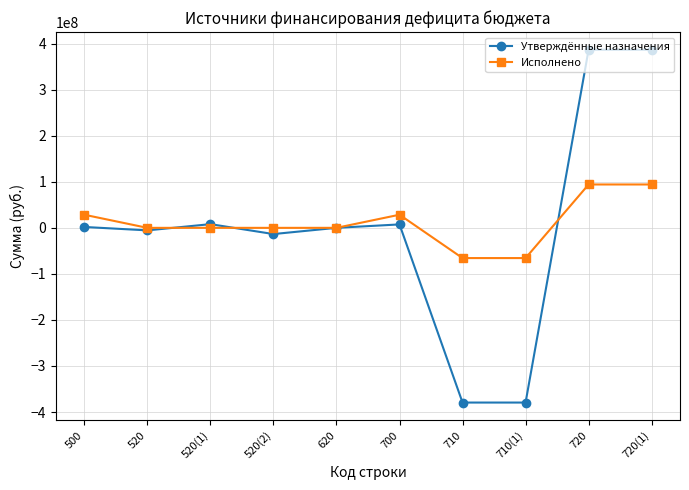

Which series changed the most between 520 and 710?

Утверждённые назначения